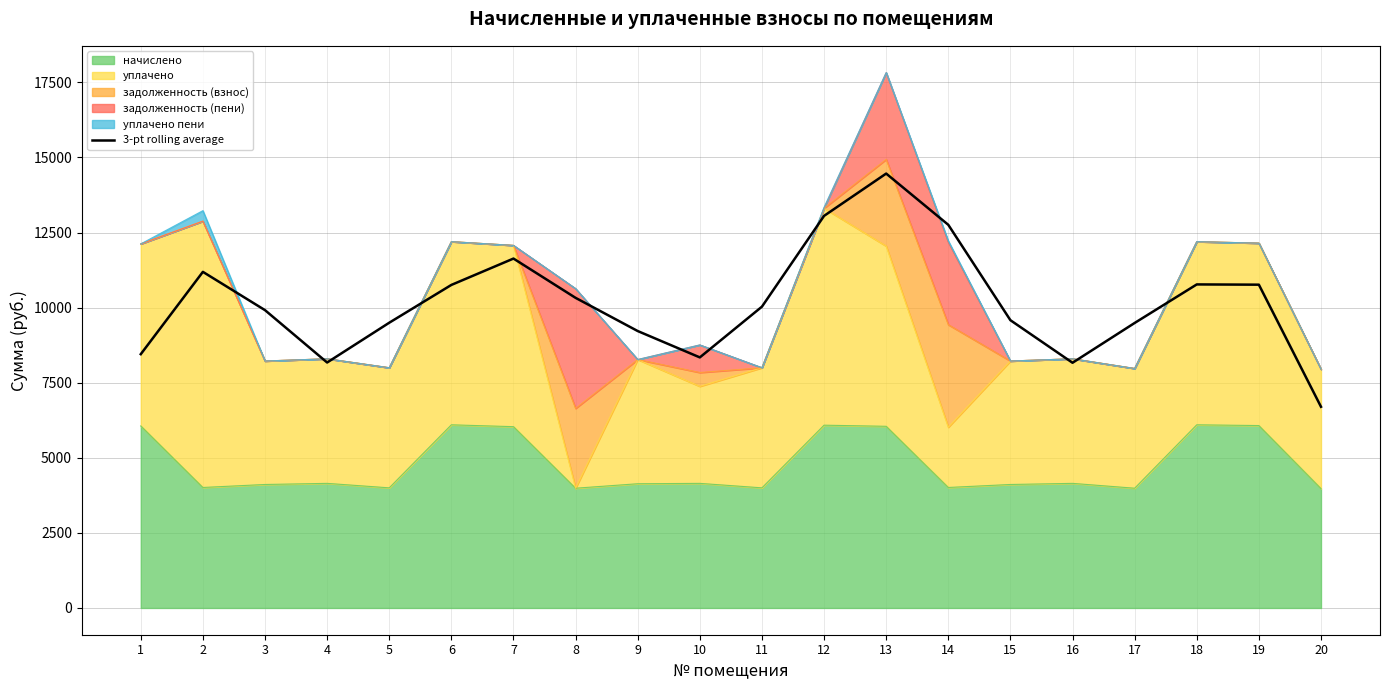

How many values are below 10032?

10